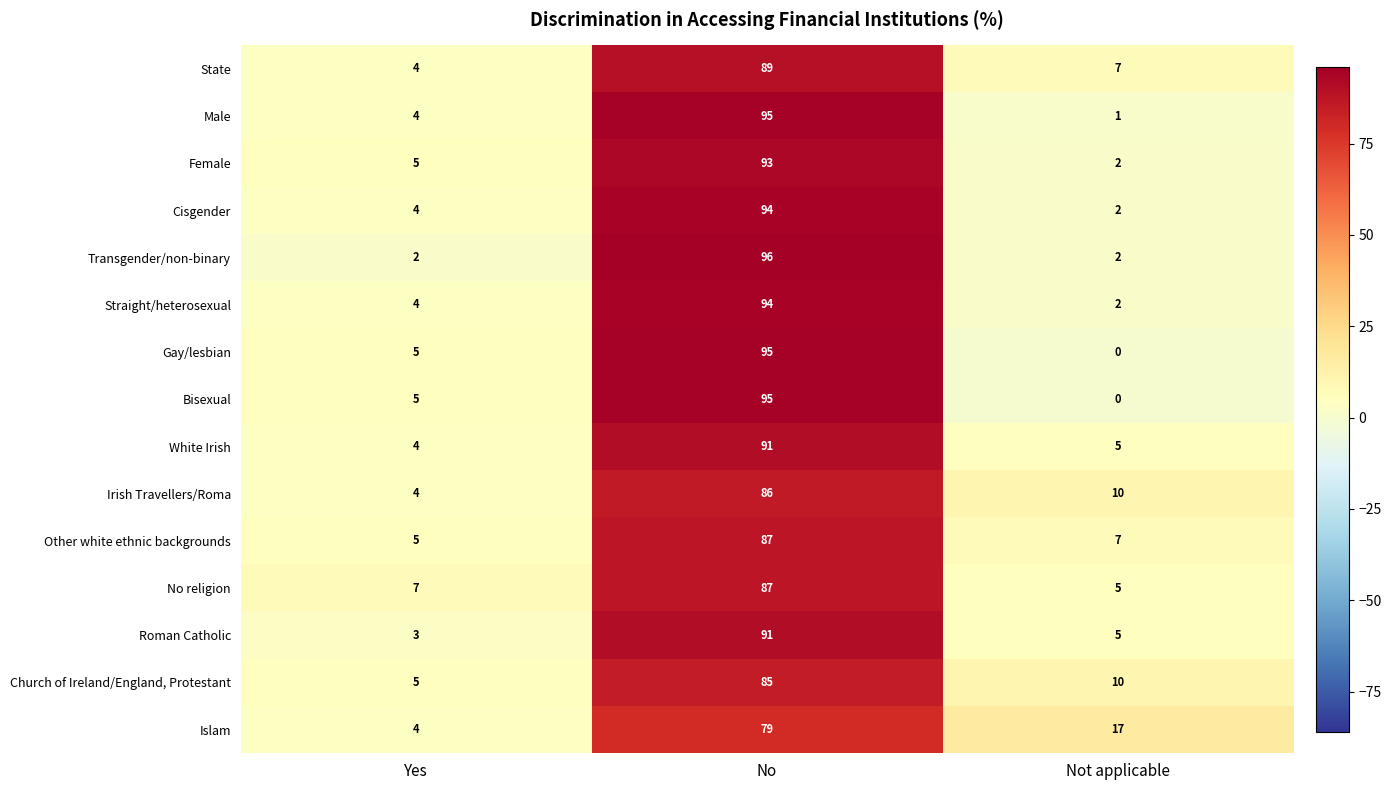

At how many categories does at least one series exceed 31?

1